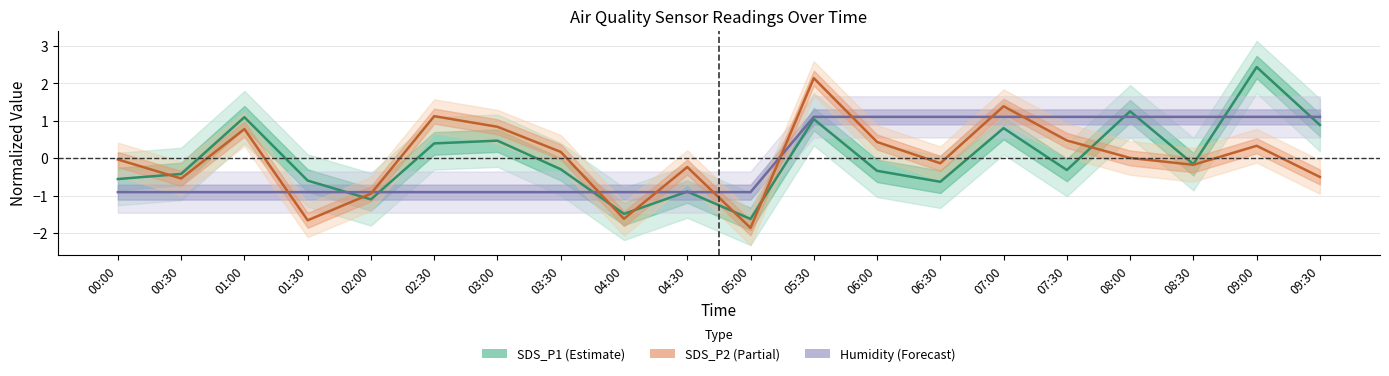

Reading left to right, transcribe all the data shown in this chart.

SDS_P1: -0.6	-0.4	1.1	-0.6	-1.1	0.4	0.5	-0.3	-1.5	-0.9	-1.6	1.0	-0.3	-0.6	0.8	-0.3	1.3	-0.2	2.4	0.9
Humidity: -0.9	-0.9	-0.9	-0.9	-0.9	-0.9	-0.9	-0.9	-0.9	-0.9	-0.9	1.1	1.1	1.1	1.1	1.1	1.1	1.1	1.1	1.1
SDS_P2: -0.0	-0.5	0.8	-1.7	-0.9	1.1	0.8	0.2	-1.6	-0.2	-1.9	2.1	0.4	-0.1	1.4	0.5	0.0	-0.2	0.3	-0.5